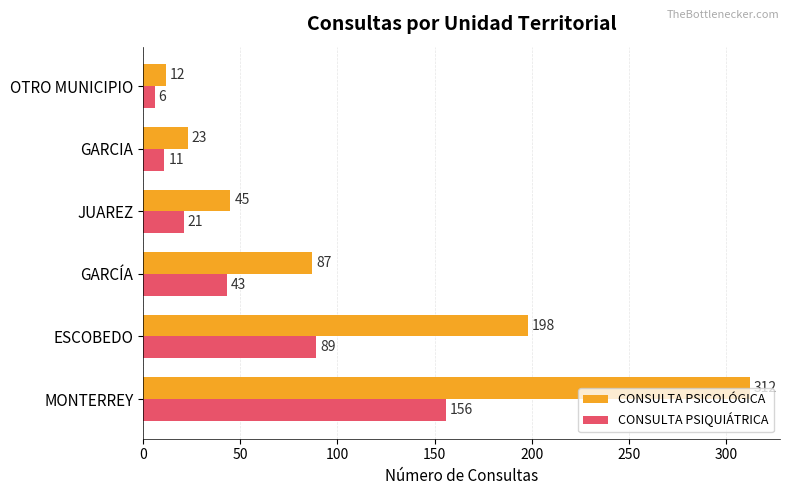

At how many categories does at least one series exceed 138?

2